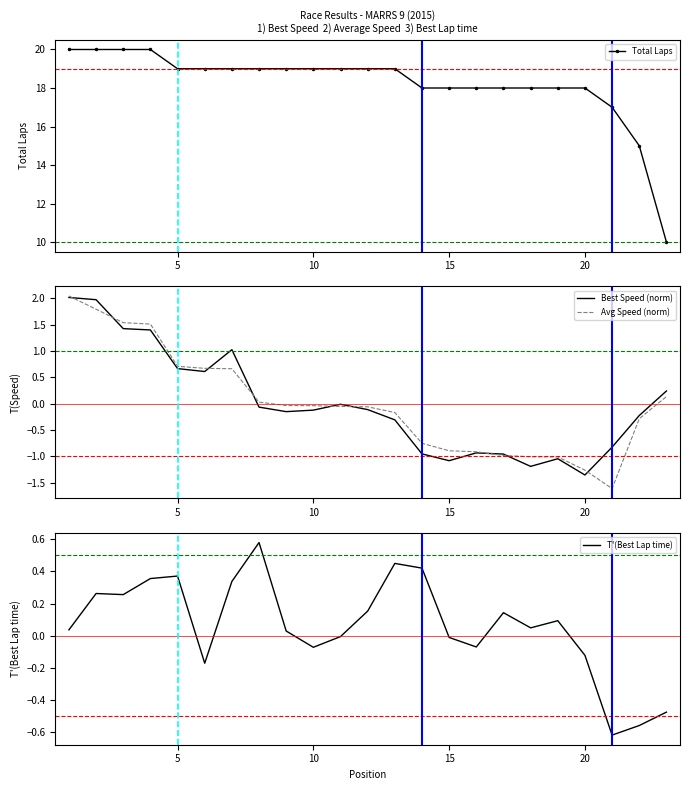

What is the lowest value of the Avg Speed (norm) series?

-1.6